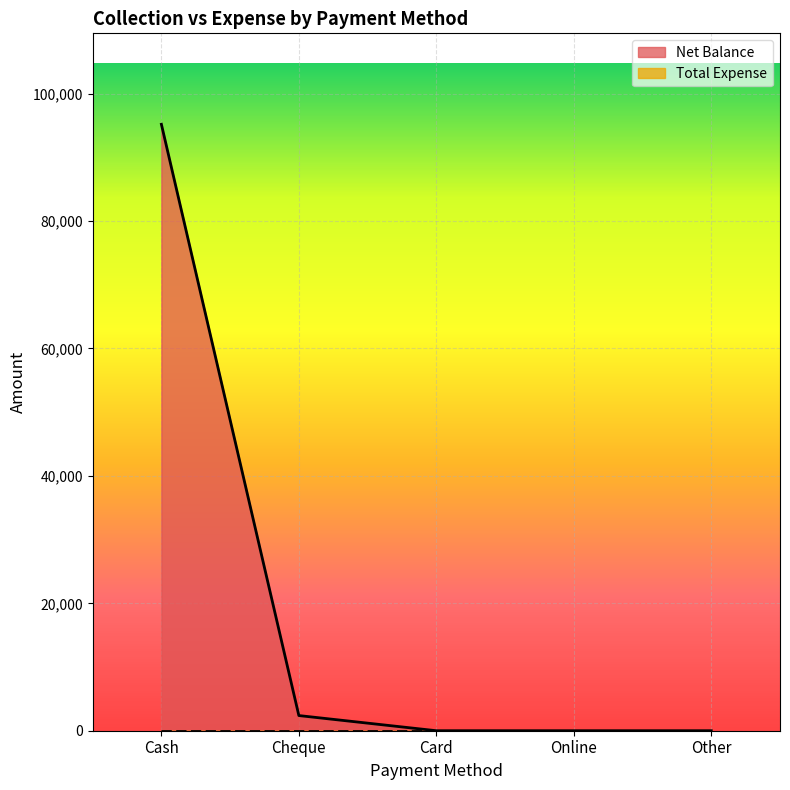

What is the difference between the maximum and minimum values?

95190